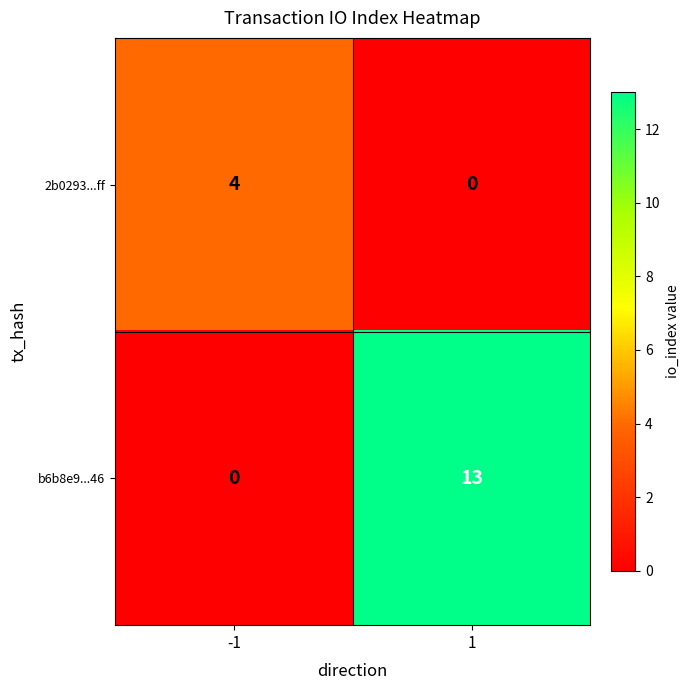

Rank the categories by 2b0293...ff value from highest to lowest.

-1, 1